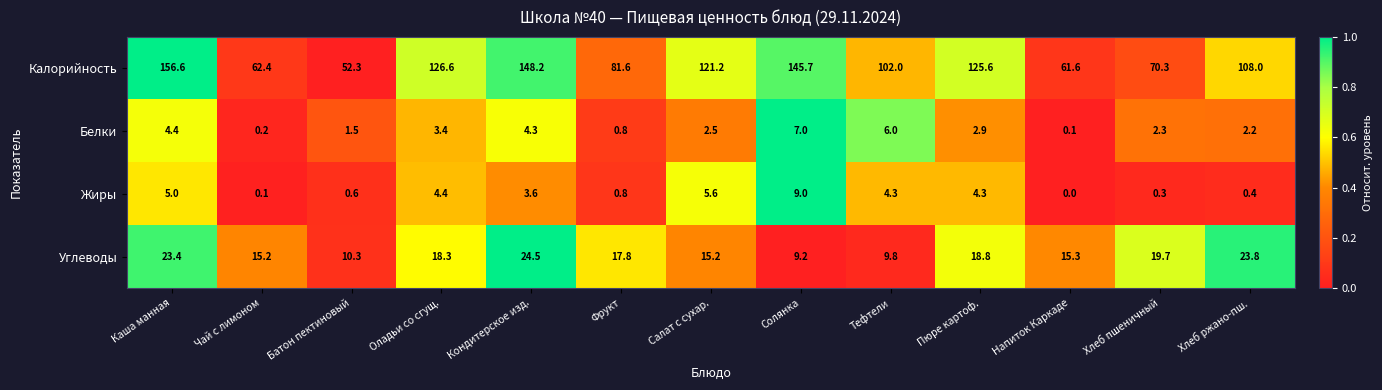

List the series in order of their peak value, highest first.

Калорийность, Углеводы, Жиры, Белки